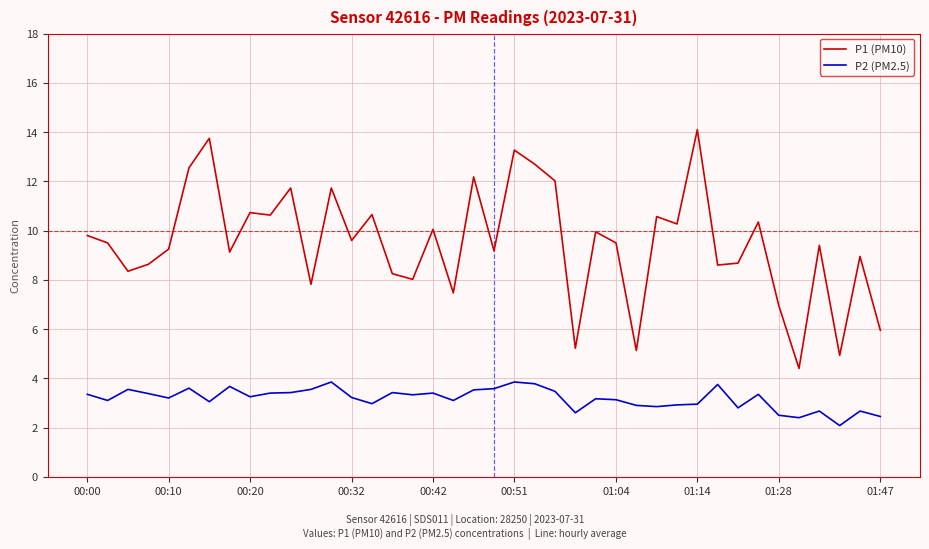

True or false: P2 (PM2.5) and P1 (PM10) intersect in this chart.

False